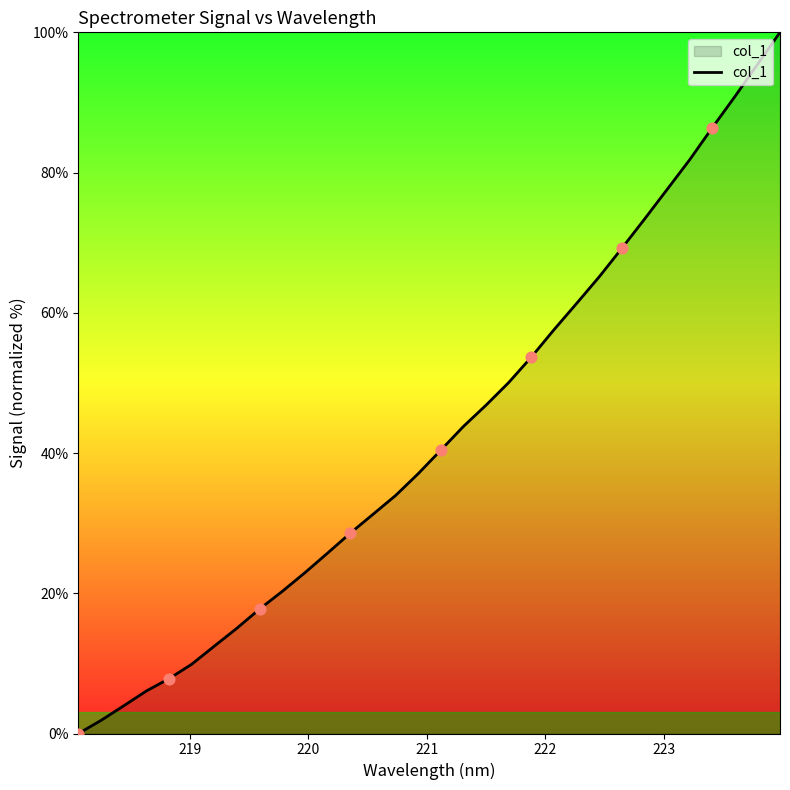

What is the maximum value shown in the chart?

100.0